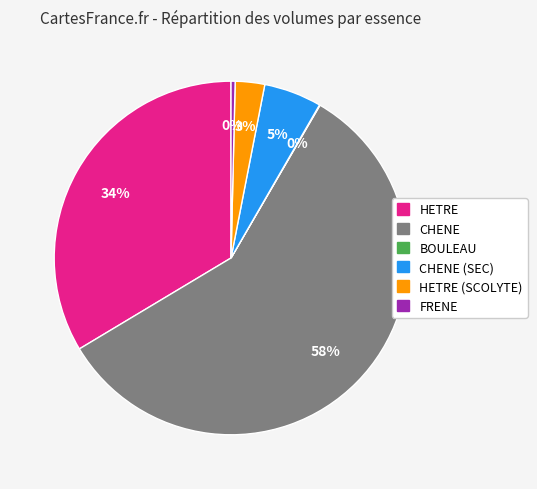

To the nearest percent, what is the average slice percentage?

17%